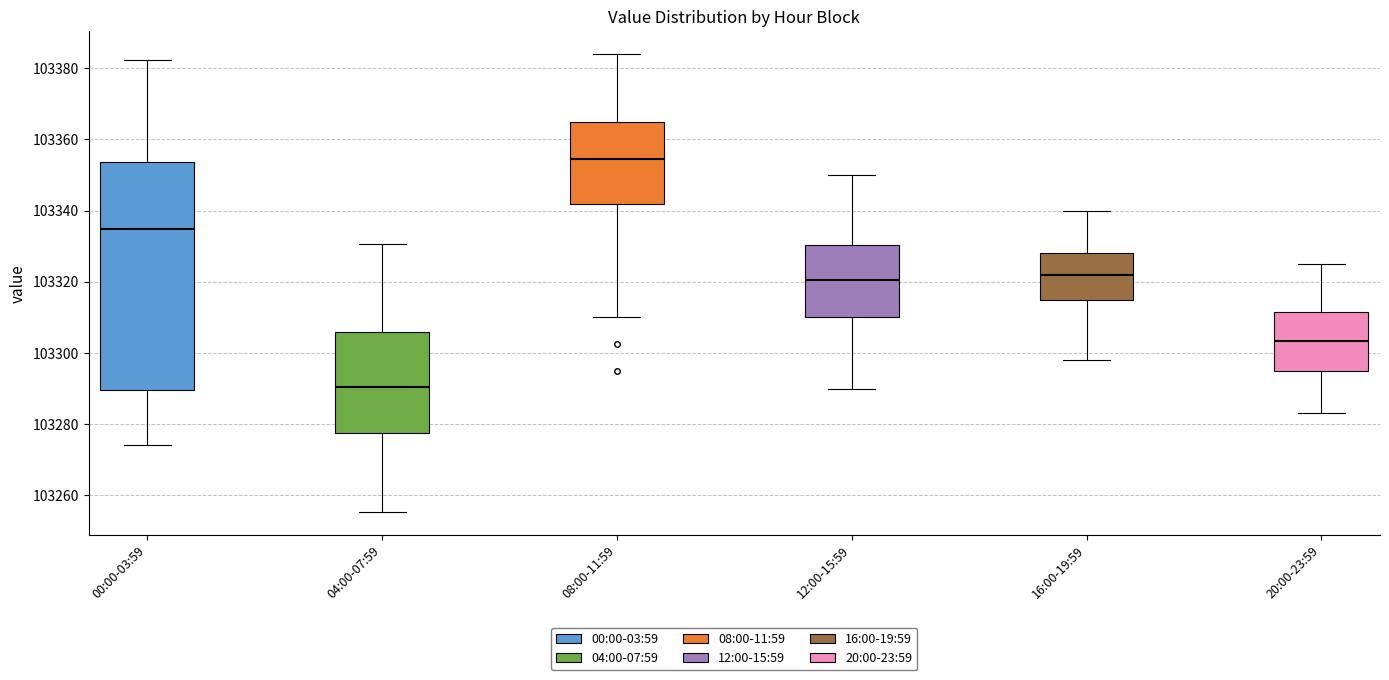

Reading left to right, transcribe this box plot: for each box, give where its median line is, the range the box spans, and where its two whiskers end, as read against the y-axis. The values are not printed on the chart, so give them approximately, as read against the axis.

00:00-03:59: median 103334, box 103290 to 103354, whiskers 103274 to 103382
04:00-07:59: median 103290, box 103278 to 103306, whiskers 103256 to 103330
08:00-11:59: median 103354, box 103342 to 103366, whiskers 103310 to 103384
12:00-15:59: median 103320, box 103310 to 103330, whiskers 103290 to 103350
16:00-19:59: median 103322, box 103316 to 103328, whiskers 103298 to 103340
20:00-23:59: median 103304, box 103296 to 103312, whiskers 103284 to 103326